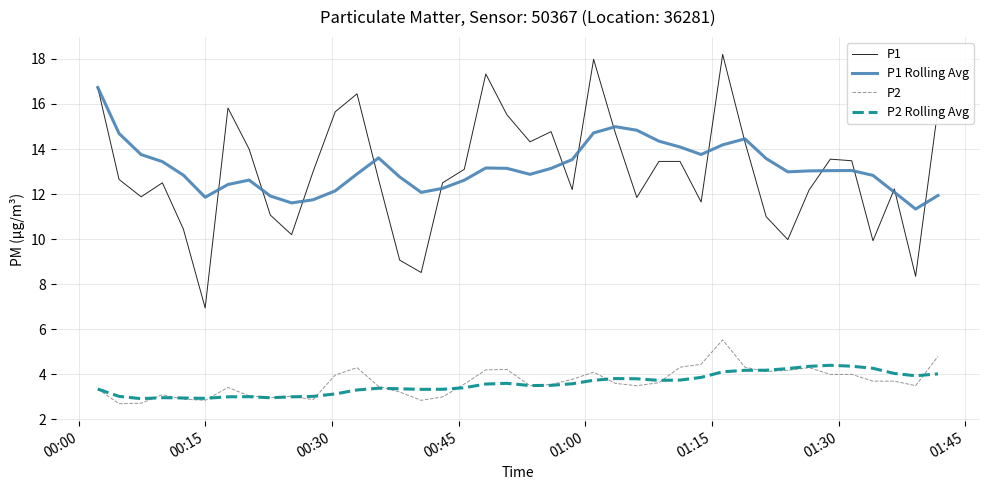

Which series has the widest spread of values?

P1